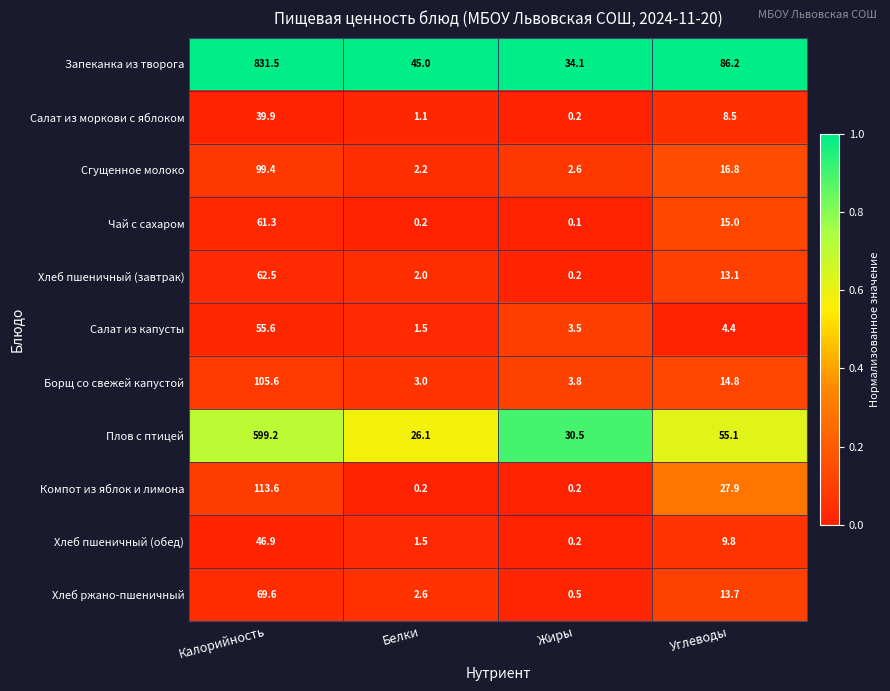

The Хлеб пшеничный (завтрак) series shows 0.2 at Жиры. True or false?

True